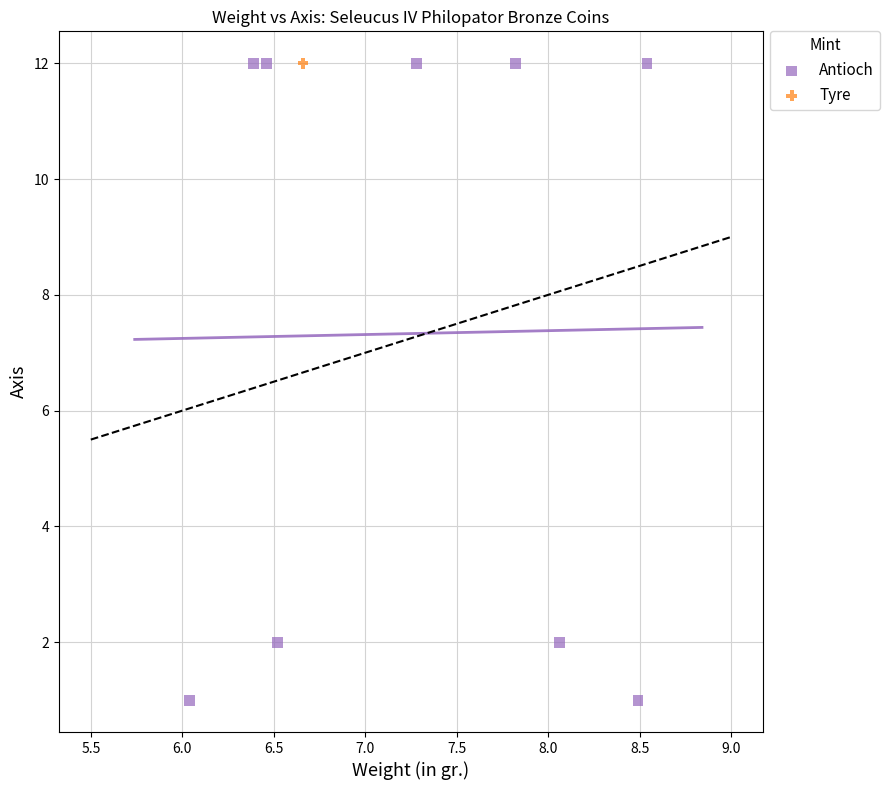

What are all the series names shown in the legend?

Antioch, Tyre